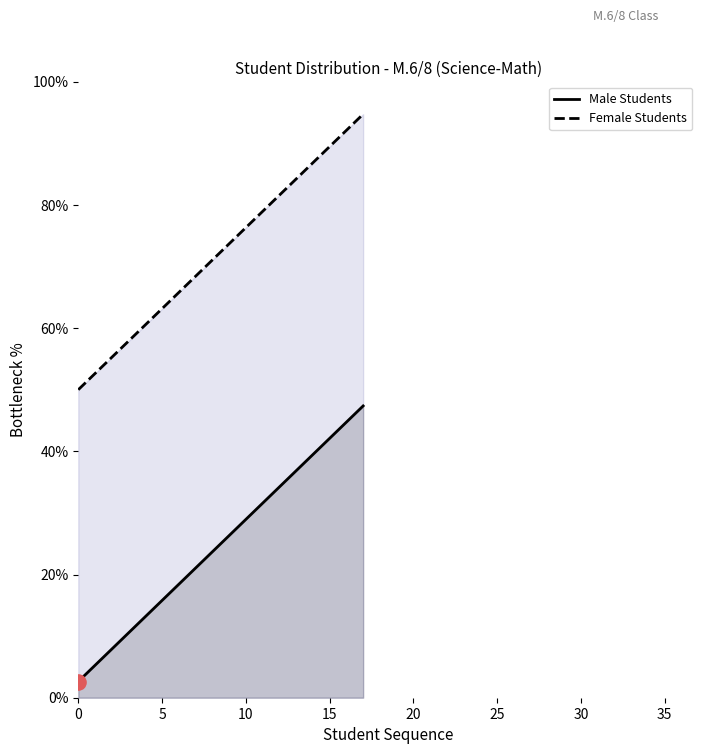

Is the value of Male Students at 4 greater than the value of Female Students at 11?

No